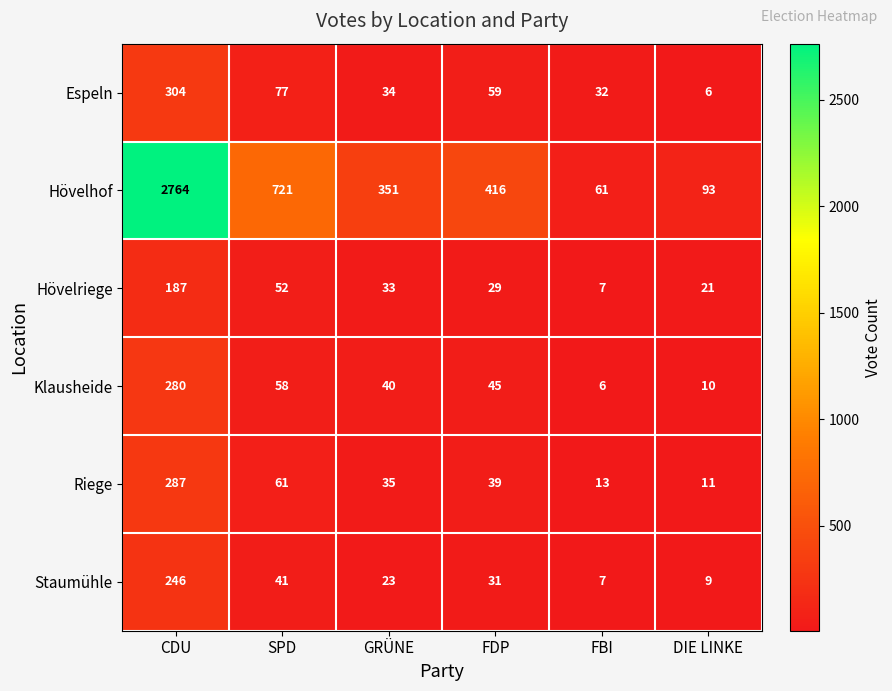

Which series changed the most between SPD and FBI?

Hövelhof